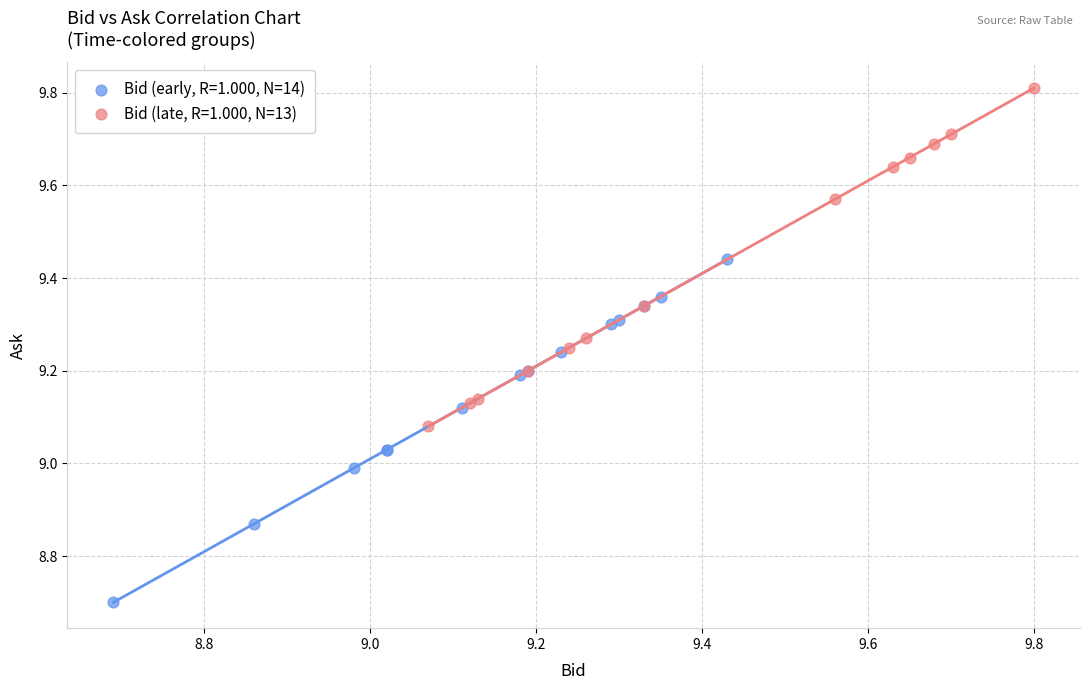

Which series contains the lowest Y value?

Bid (early, R=1.000, N=14)